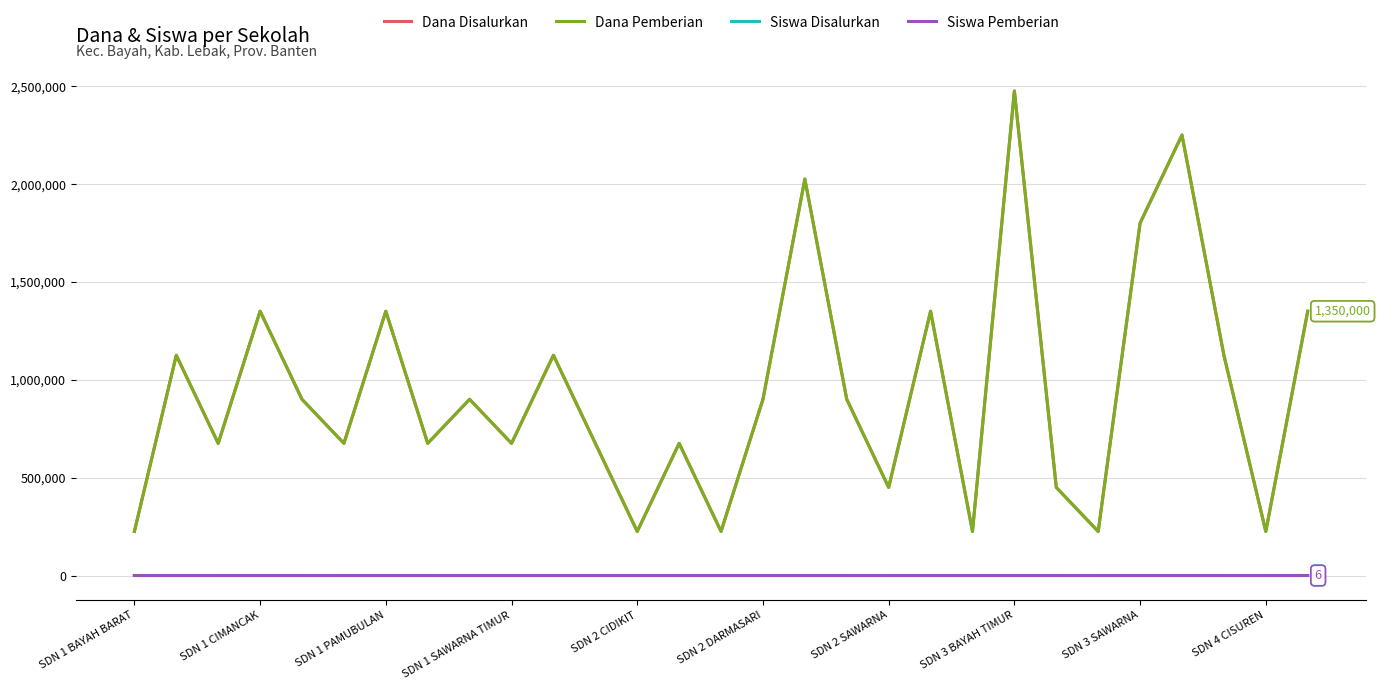

True or false: Siswa Disalurkan and Dana Pemberian cross at least once.

False